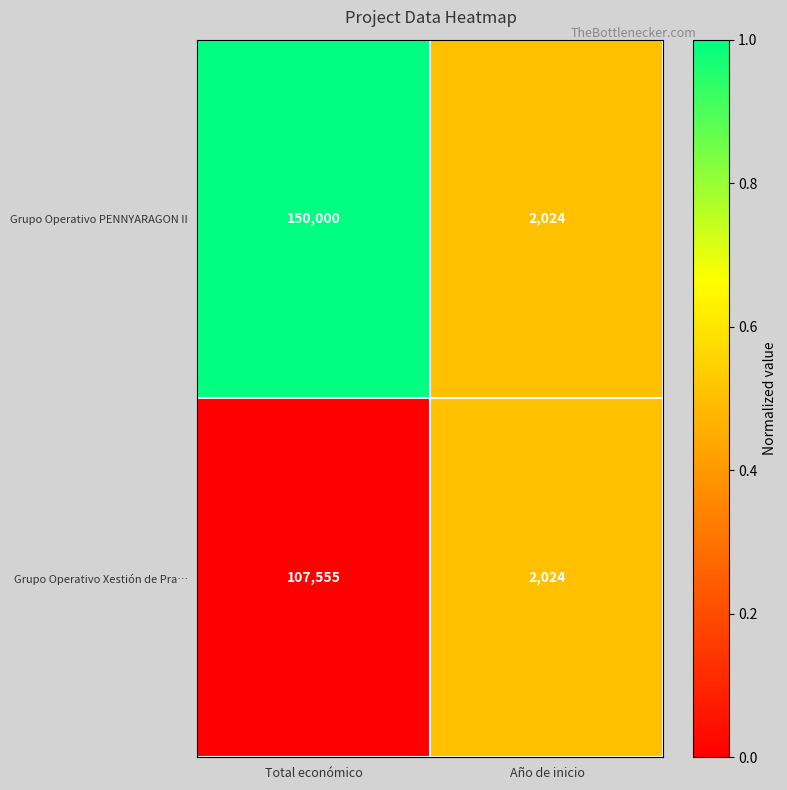

What is the greatest value displayed?

150000